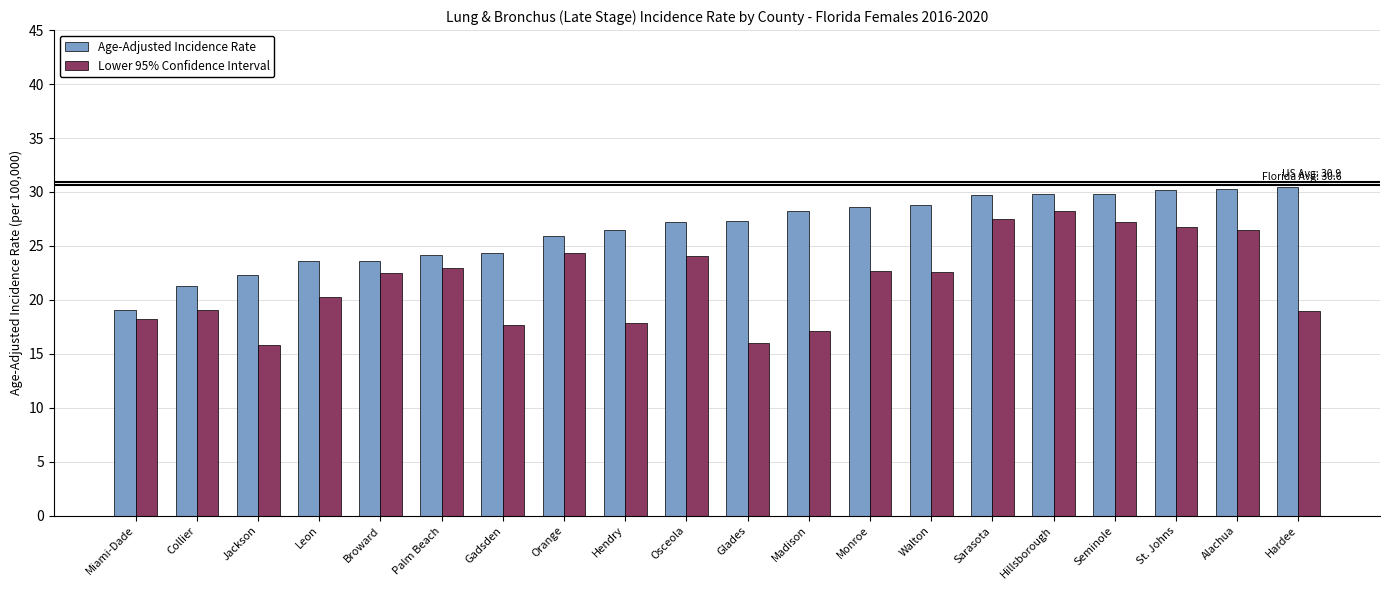

What is the label of the 7th bar from the left?

Gadsden